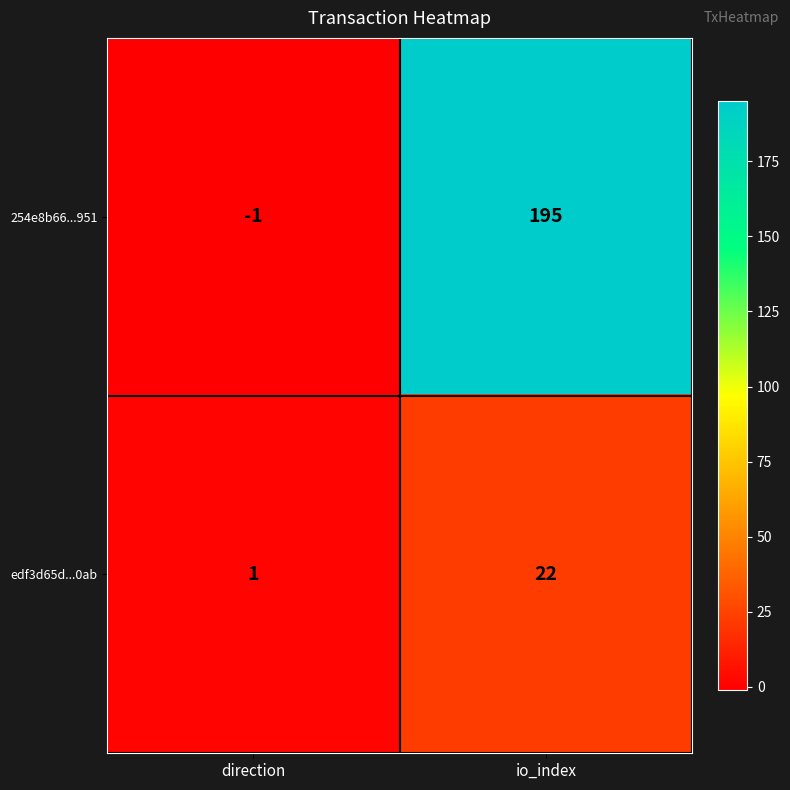

At how many categories does at least one series exceed 127?

1